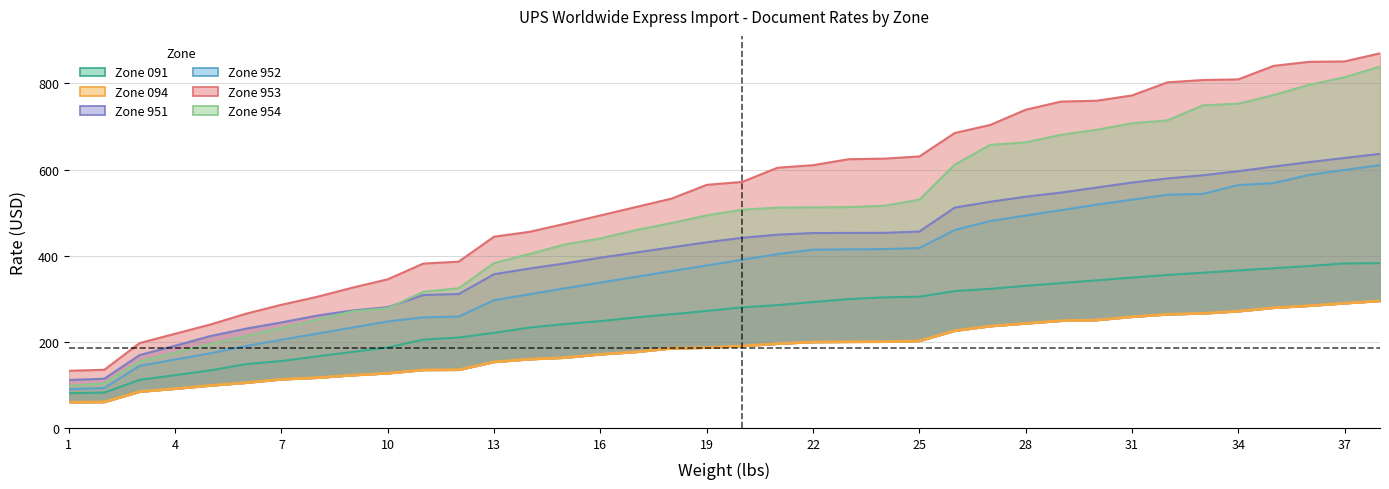

Which category has the lowest value in the Zone 951 series?

1